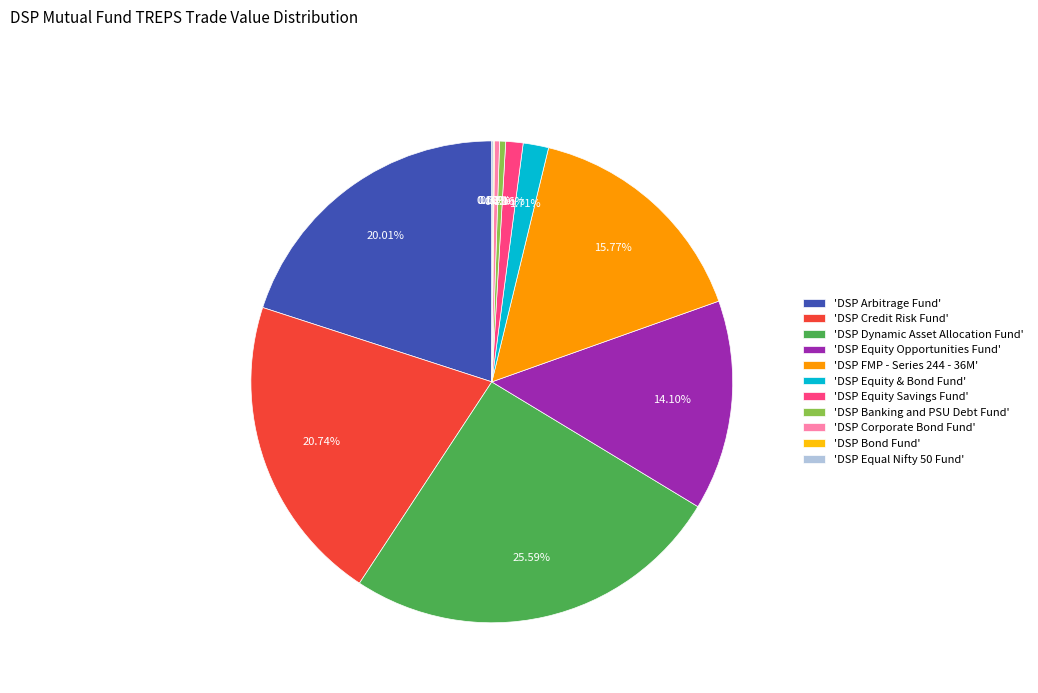

What is the largest slice in the pie chart?

'DSP Dynamic Asset Allocation Fund'